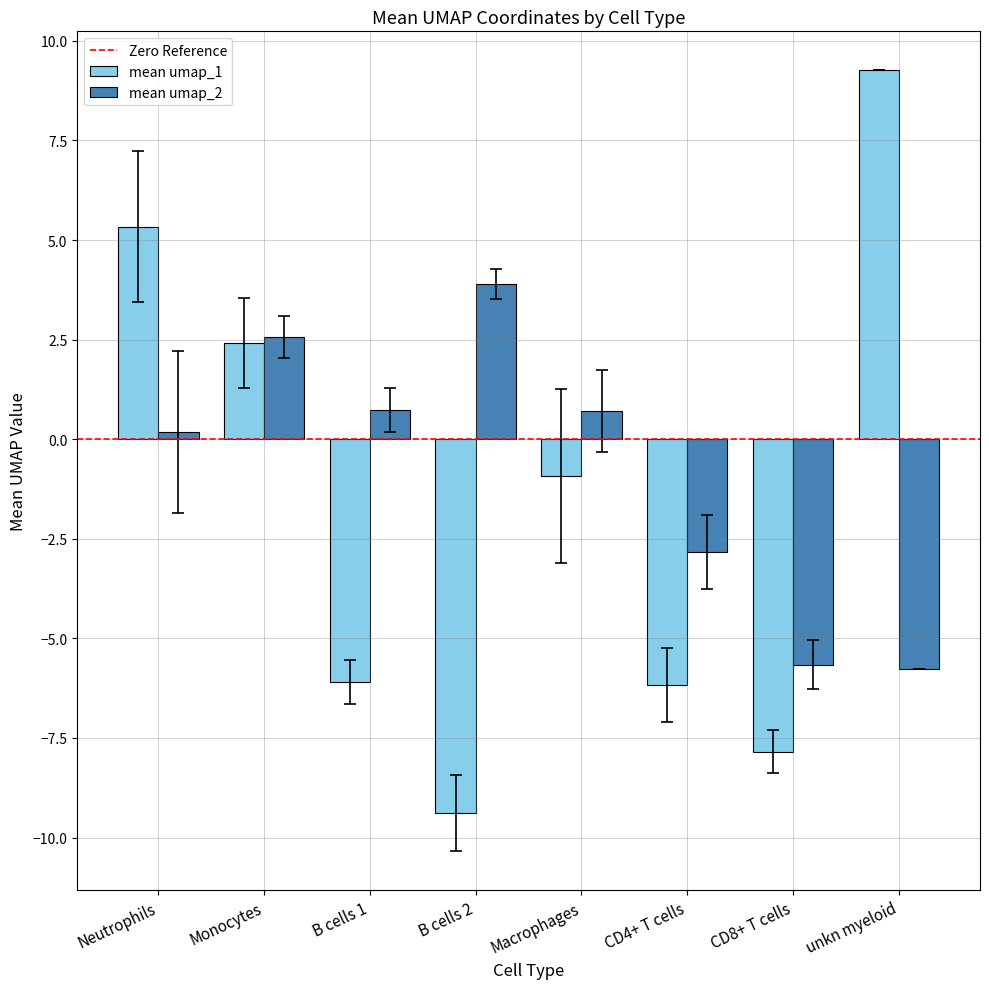

Reading left to right, extract all data points from this chart.

mean umap_1: Neutrophils=5.3	Monocytes=2.4	B cells 1=-6.1	B cells 2=-9.4	Macrophages=-0.9	CD4+ T cells=-6.2	CD8+ T cells=-7.8	unkn myeloid=9.3
mean umap_2: Neutrophils=0.2	Monocytes=2.6	B cells 1=0.7	B cells 2=3.9	Macrophages=0.7	CD4+ T cells=-2.8	CD8+ T cells=-5.7	unkn myeloid=-5.8